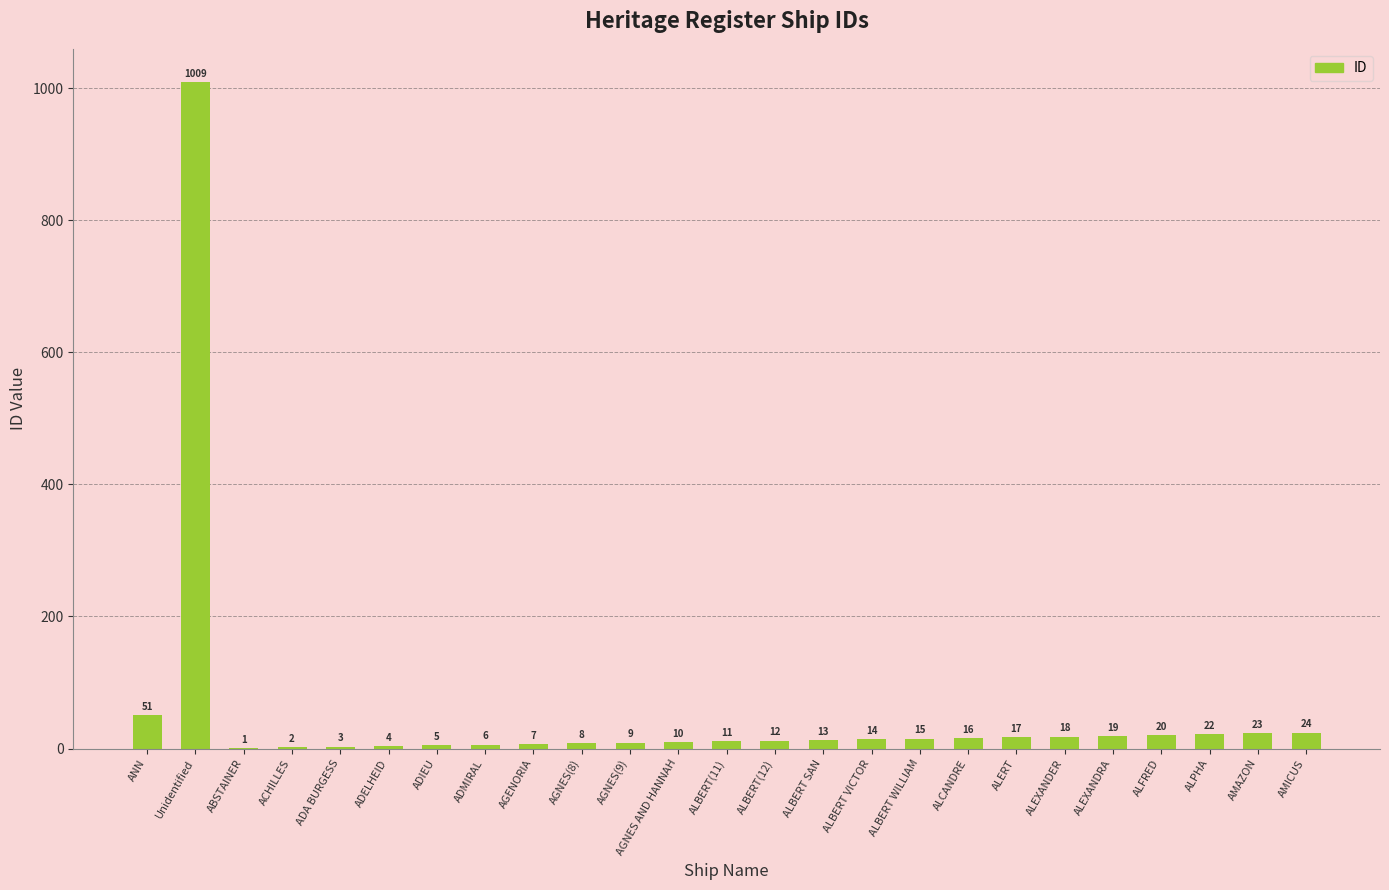

Is it true that the value at AGENORIA is 7?

True